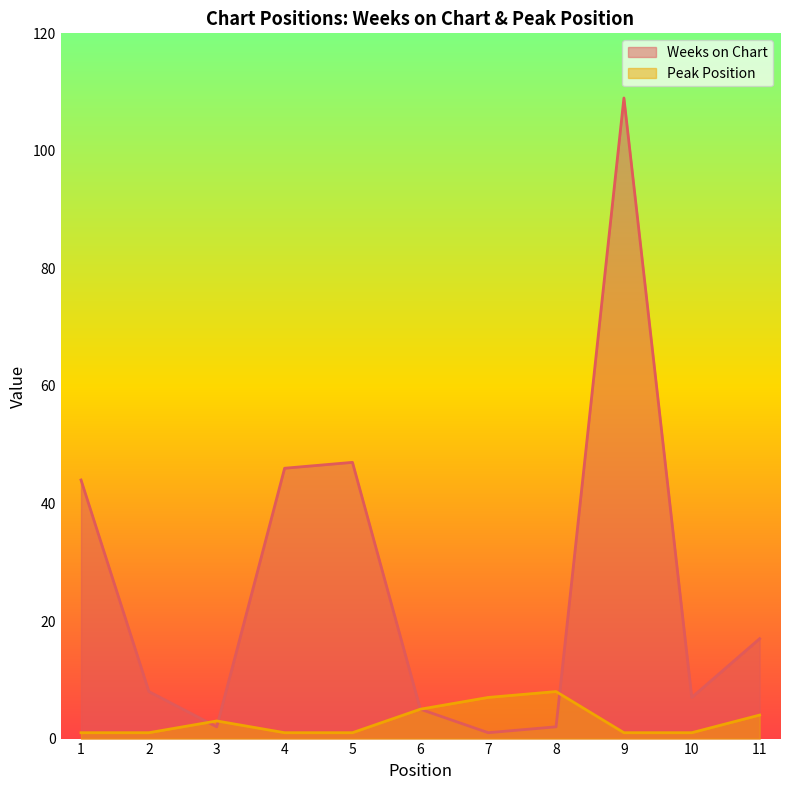

What is the approximate value of Weeks on Chart at 11?

17